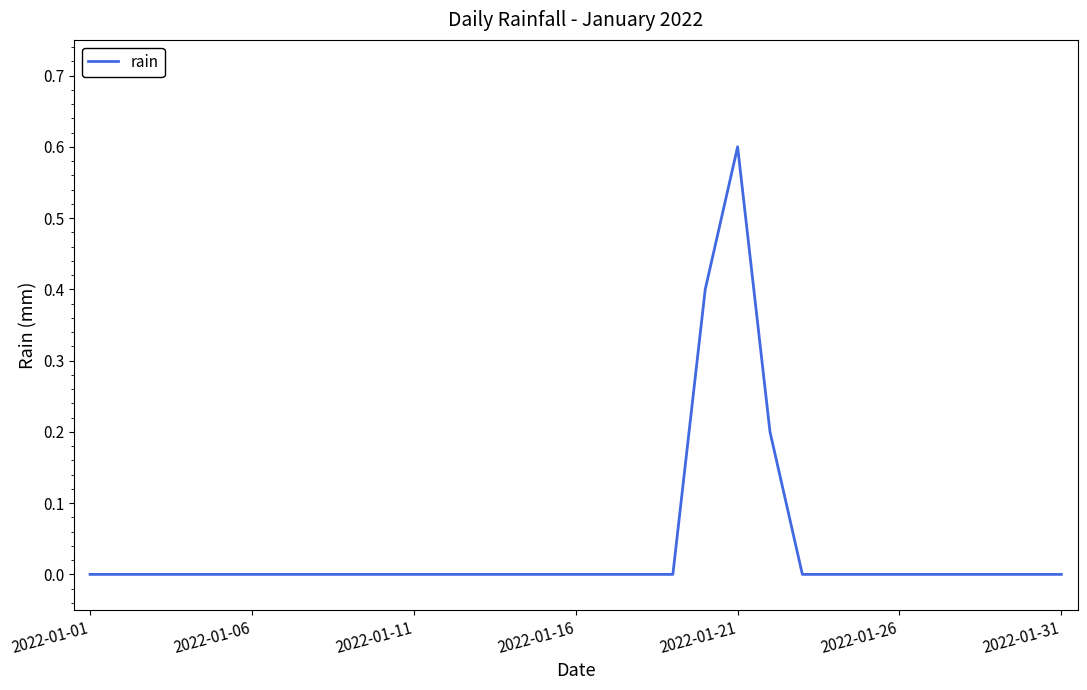

What is the difference between the maximum and minimum values?

0.6